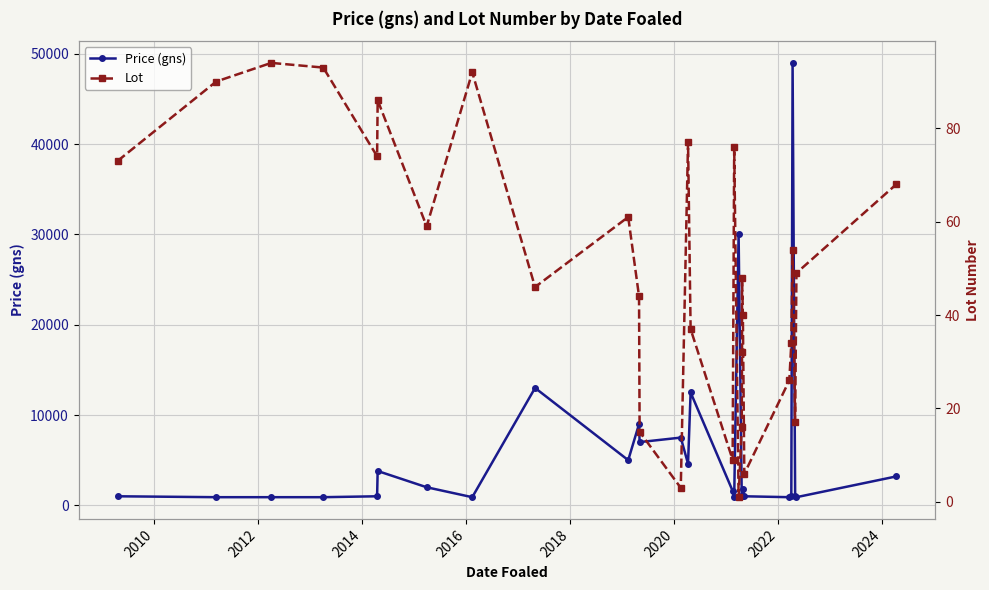

True or false: Price (gns) has more than 0 points higher than both neighbors.

True